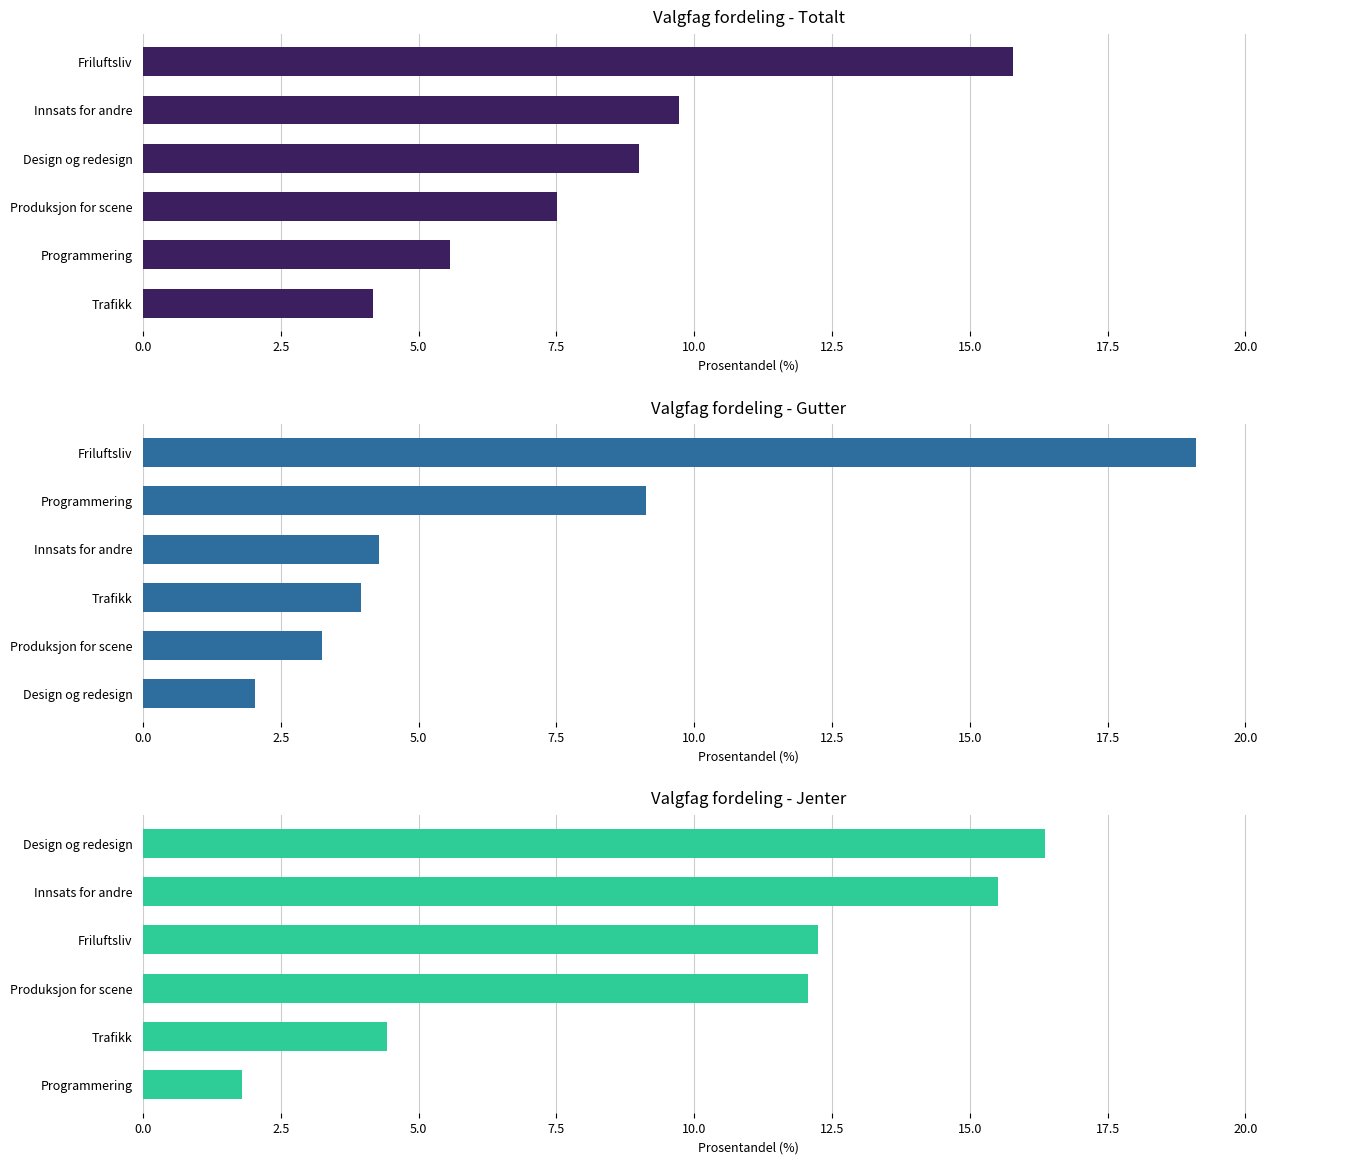

What position from the left is 7.5?

4